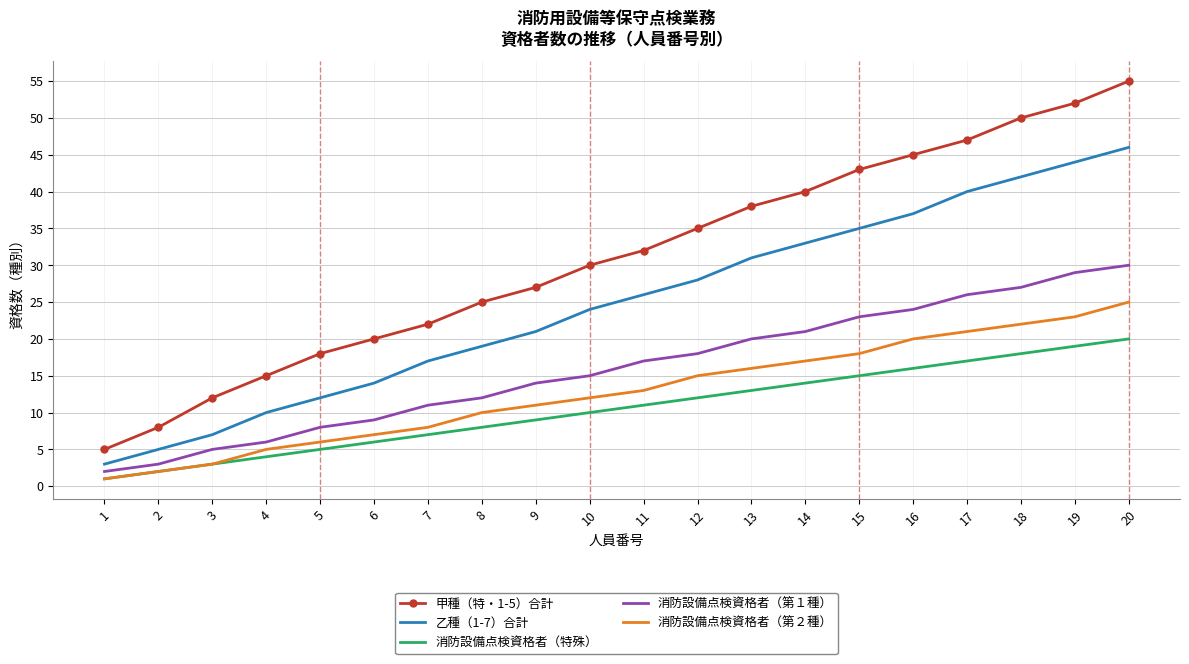

Which category has the lowest value across all series?

1